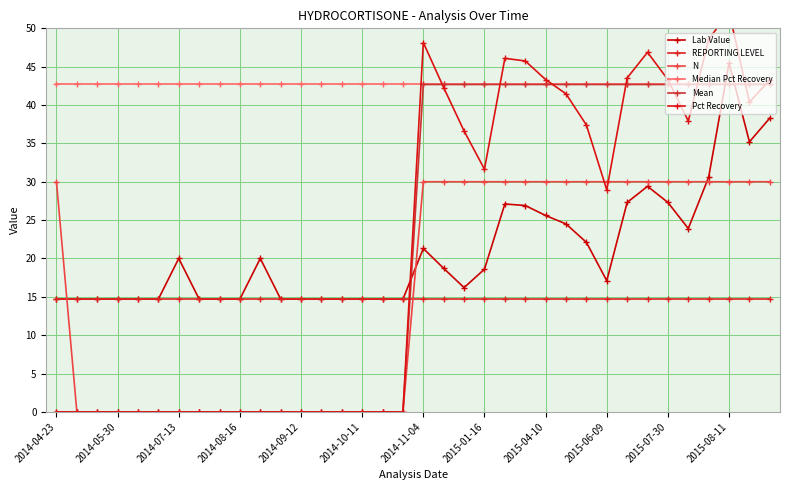

What is the highest value of the Median Pct Recovery series?

42.8